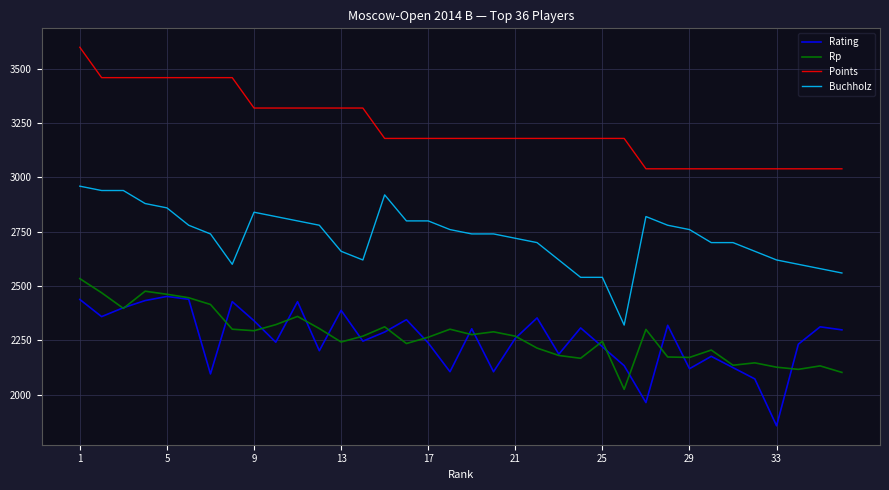

What is the maximum value shown in the chart?

3600